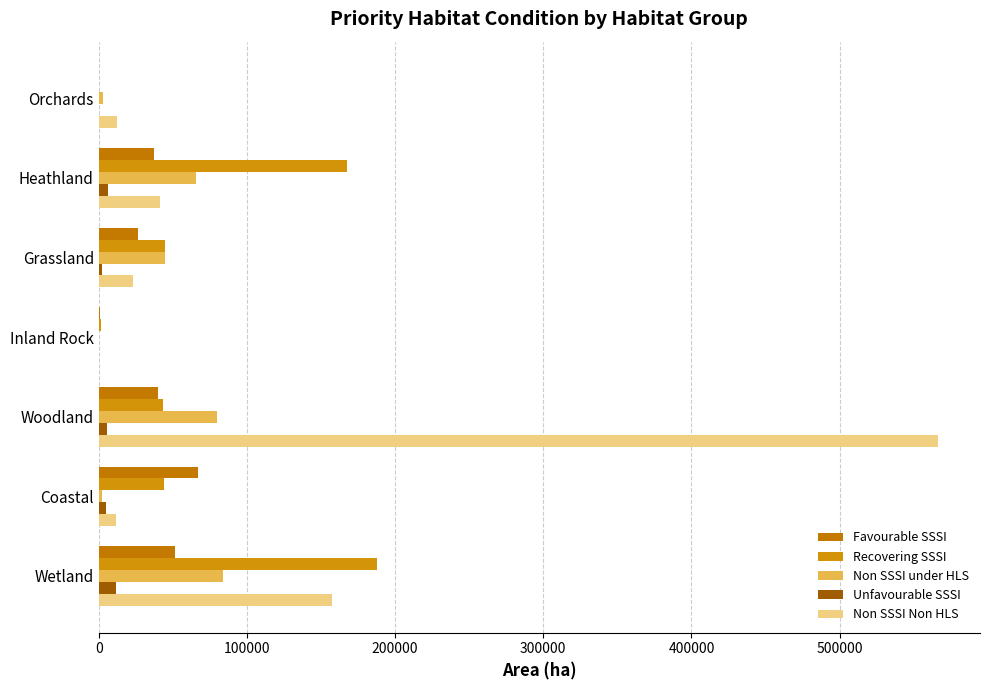

Count the number of categories in the chart.

7